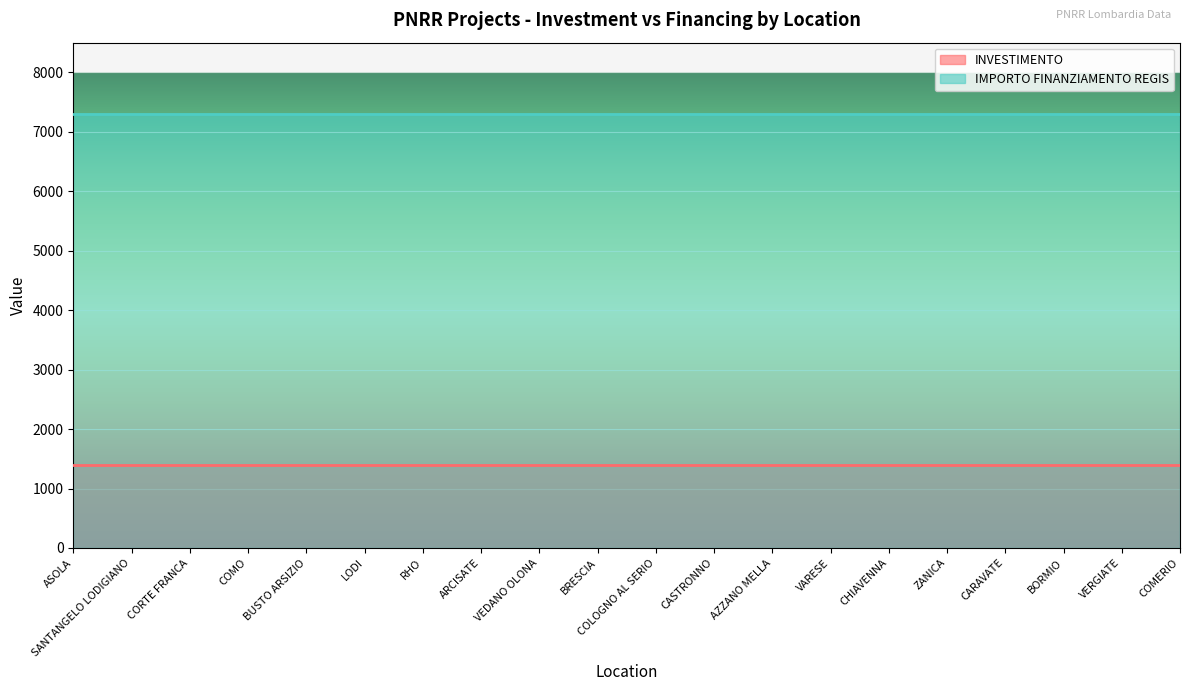

At which label is INVESTIMENTO closest to 1?

ASOLA